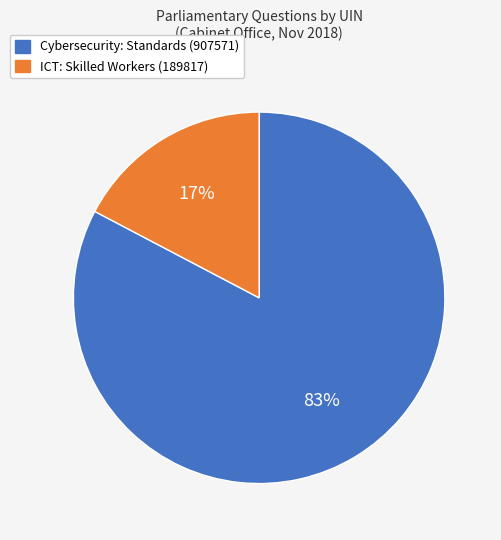

Rank the categories by value from highest to lowest.

Cybersecurity: Standards (907571), ICT: Skilled Workers (189817)